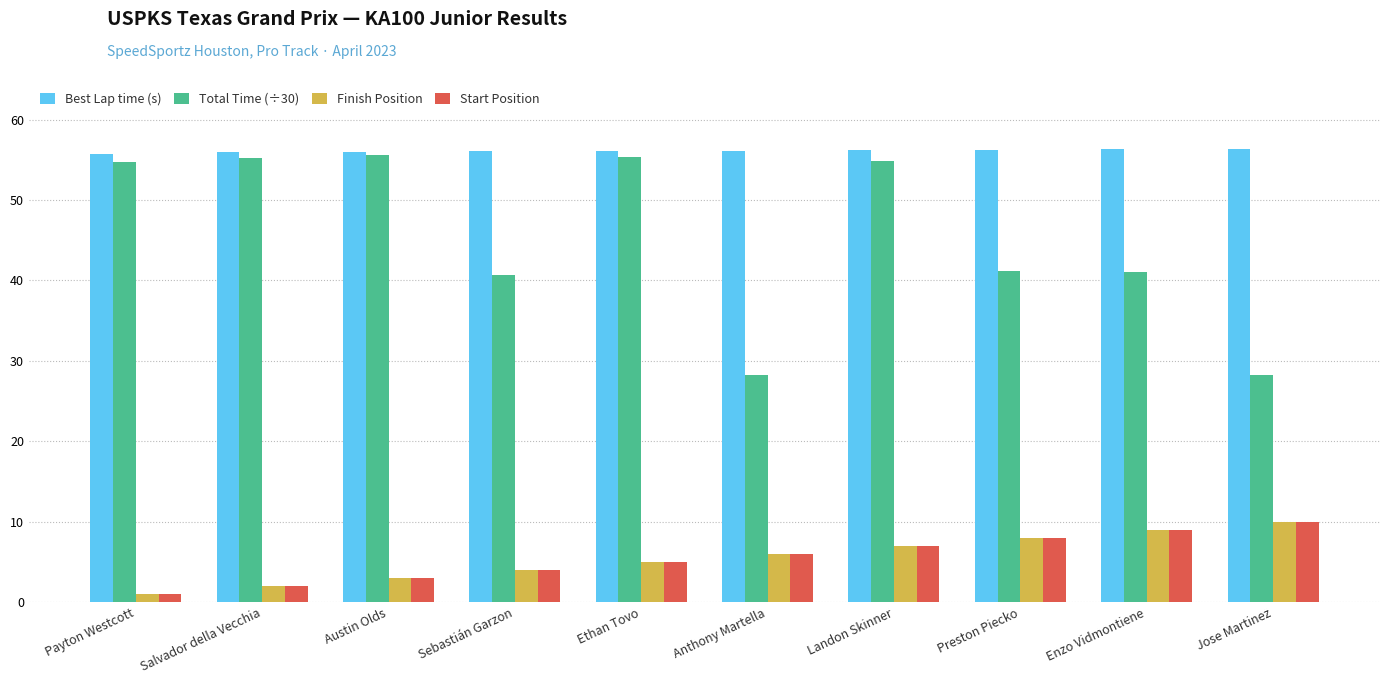

Is it true that Best Lap time (s) equals 56.3 at Jose Martinez?

True